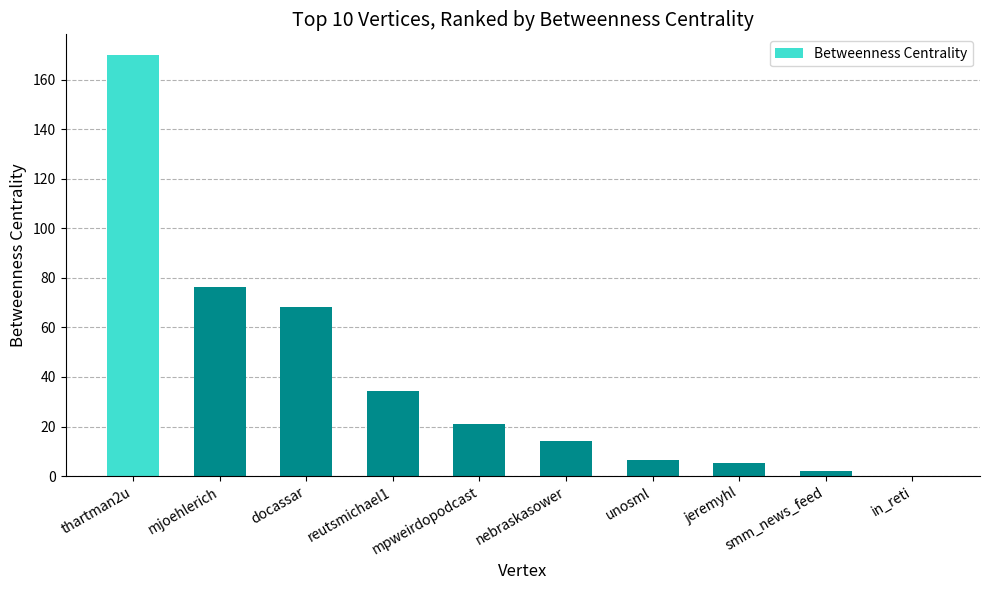

The value at thartman2u is 169.9. True or false?

True